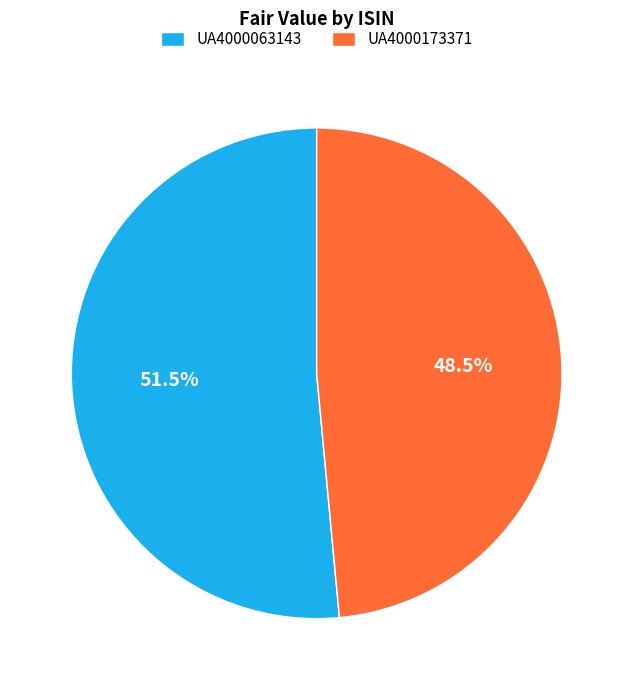

Rank the categories by value from lowest to highest.

UA4000173371, UA4000063143